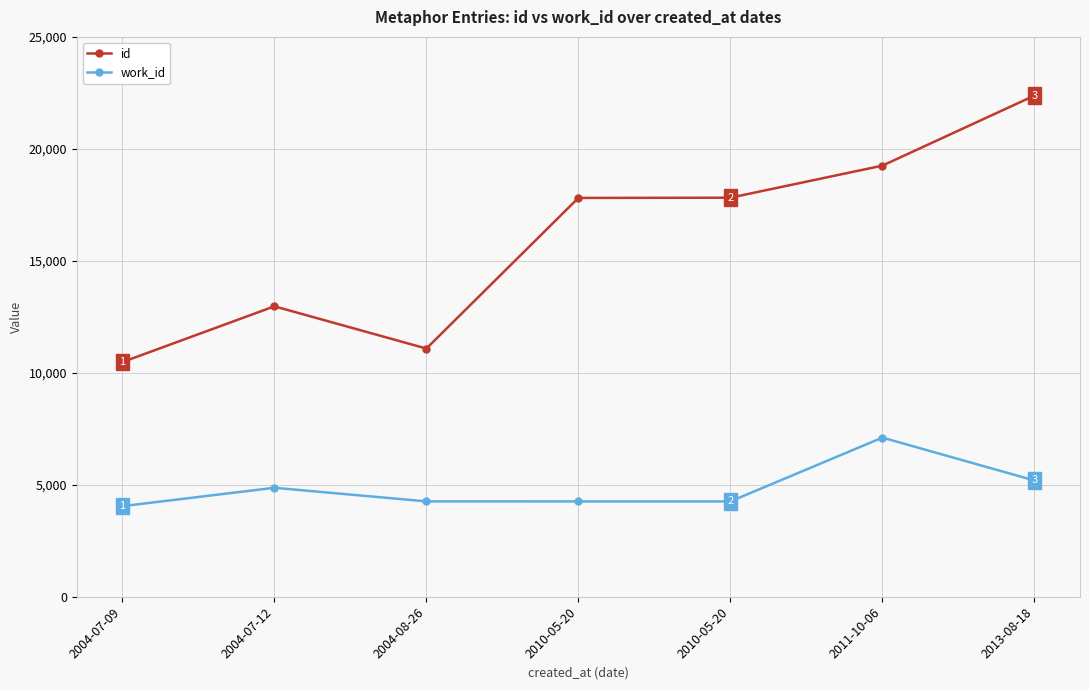

What is the label of the 3rd point from the left?

2004-08-26